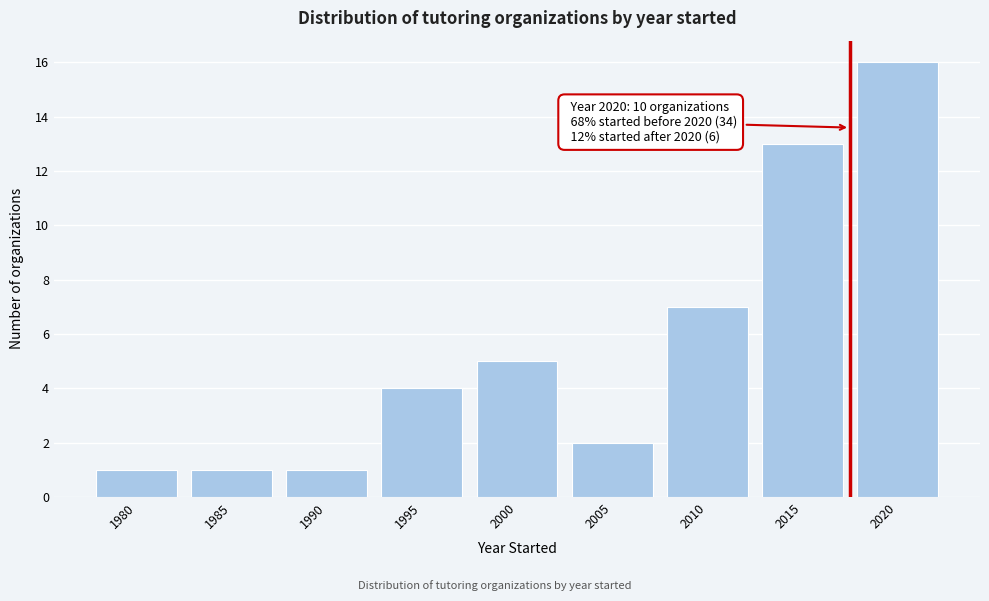

Reading right to left, extract all data points from this chart.

16	13	7	2	5	4	1	1	1